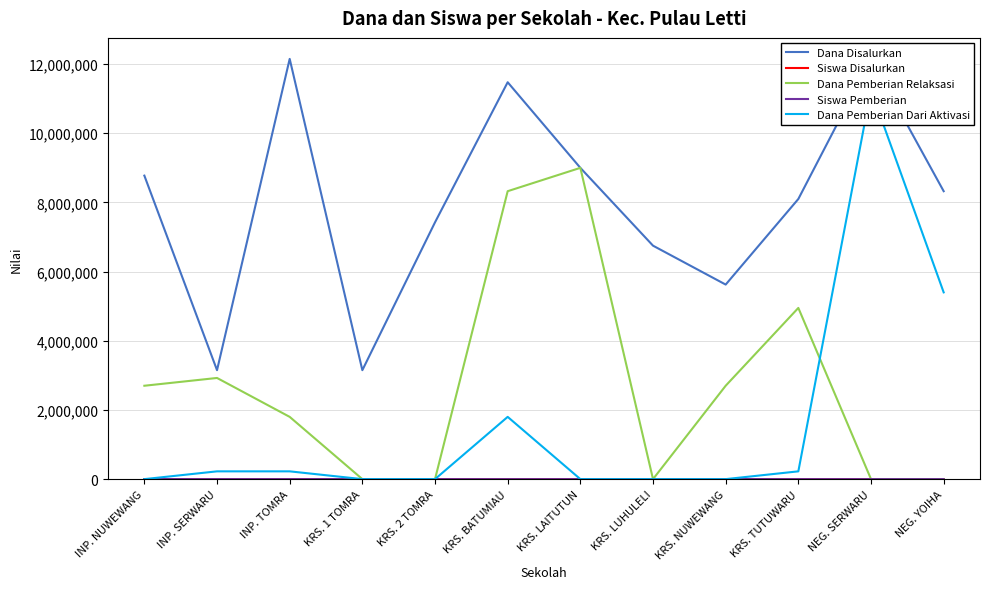

Which has a higher value, KRS. 1 TOMRA or KRS. LUHULELI?

KRS. LUHULELI